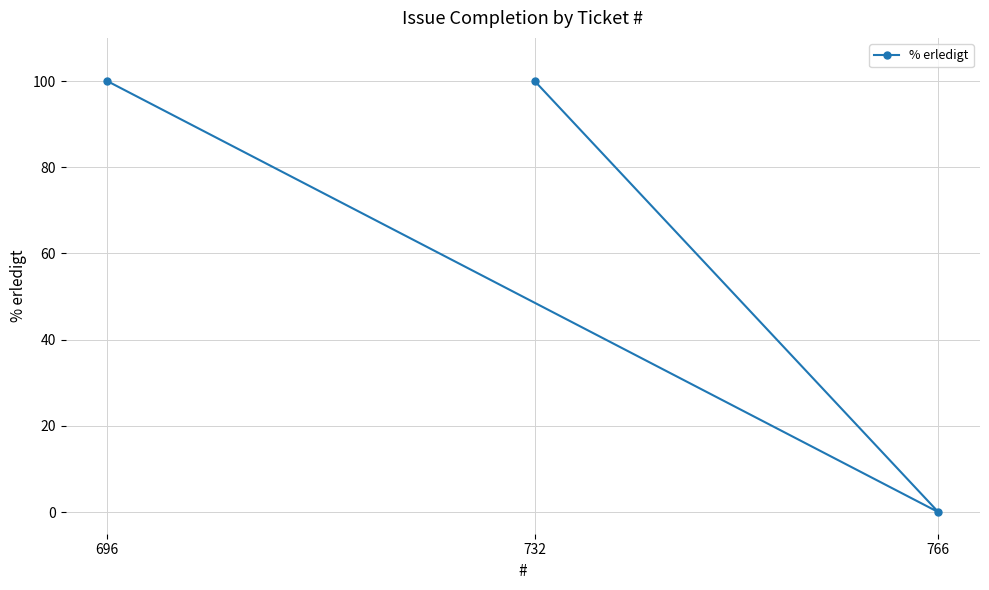

At which label is the value closest to 50?

696